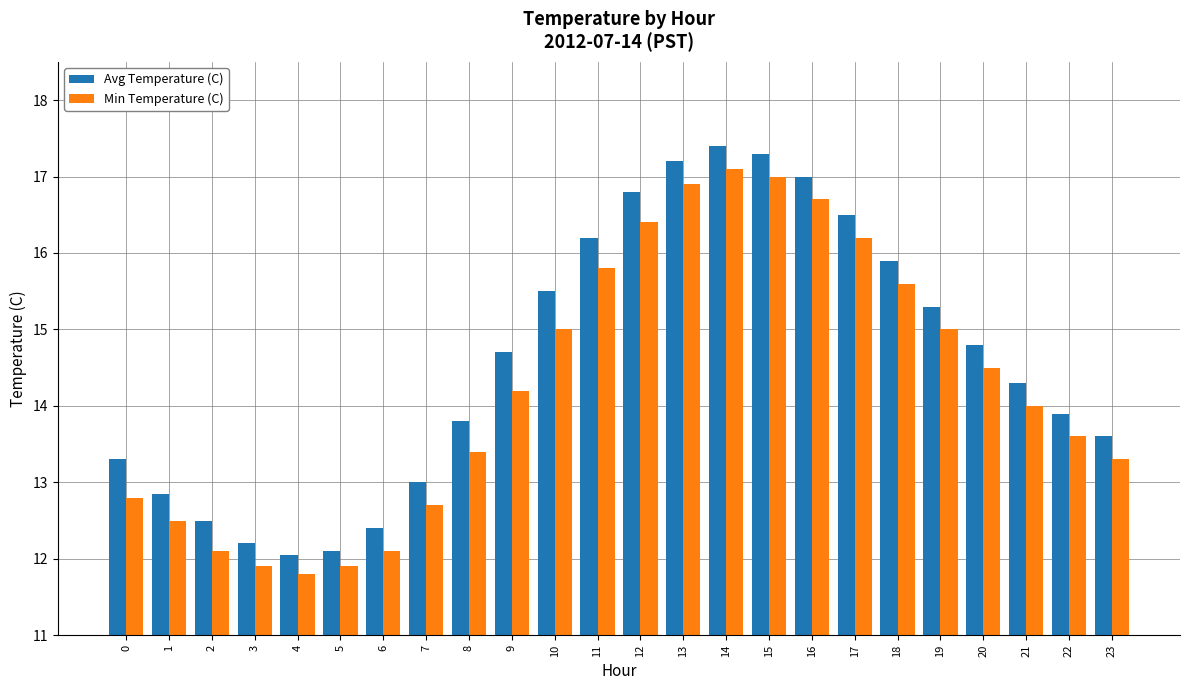

What are all the series names shown in the legend?

Avg Temperature (C), Min Temperature (C)